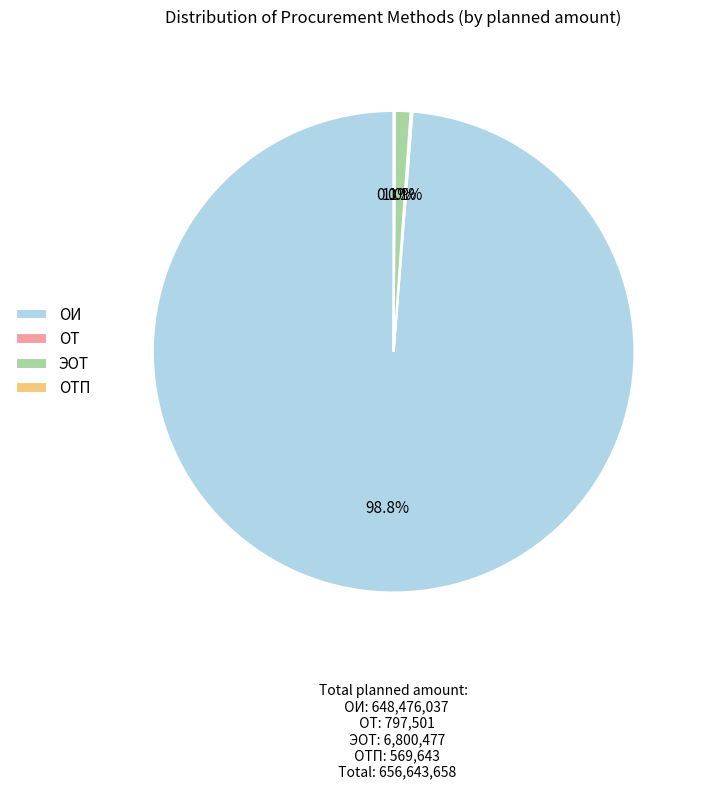

Is there a majority slice in this chart?

Yes